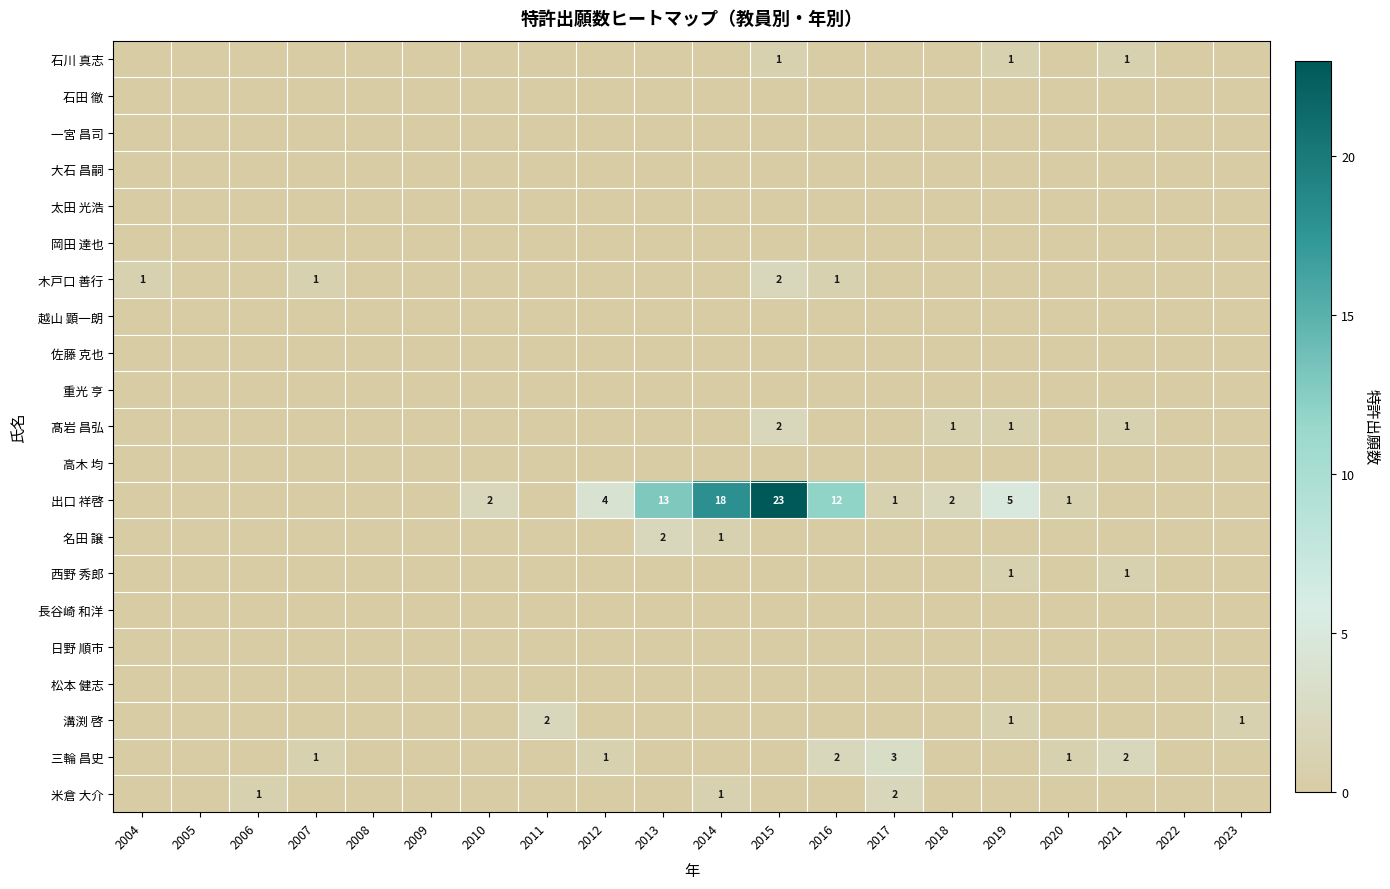

How many positive values does the 石川 真志 series have?

3